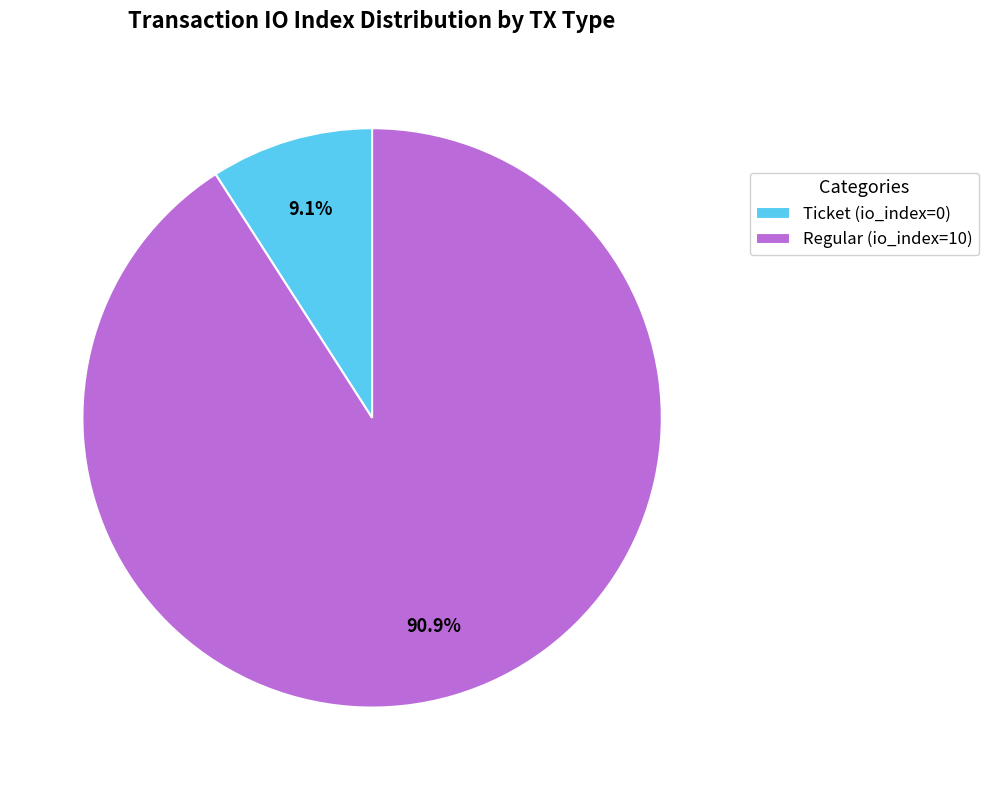

How many segments does this pie chart have?

2